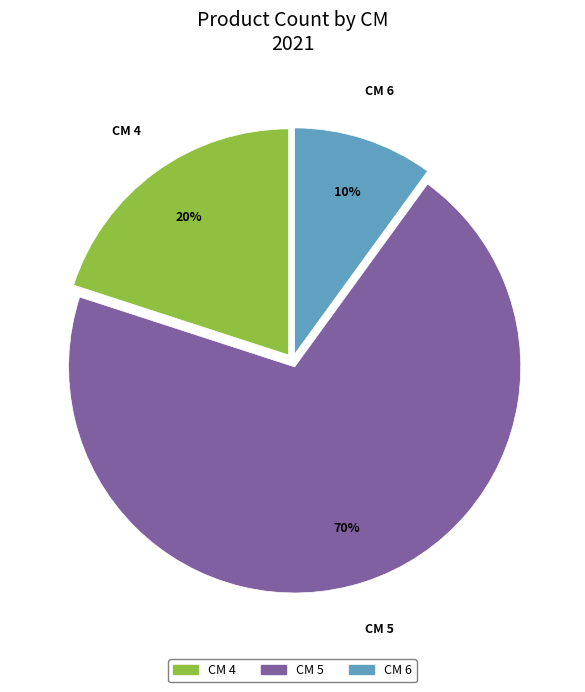

Is the sum of CM 5 and CM 4 greater than half?

Yes